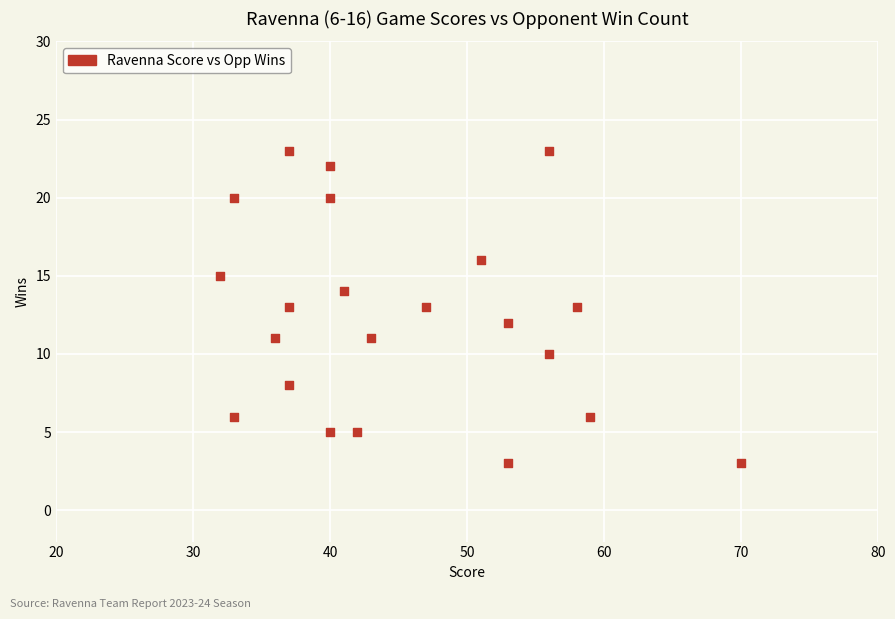

What is the range of X values (max minus min)?

38